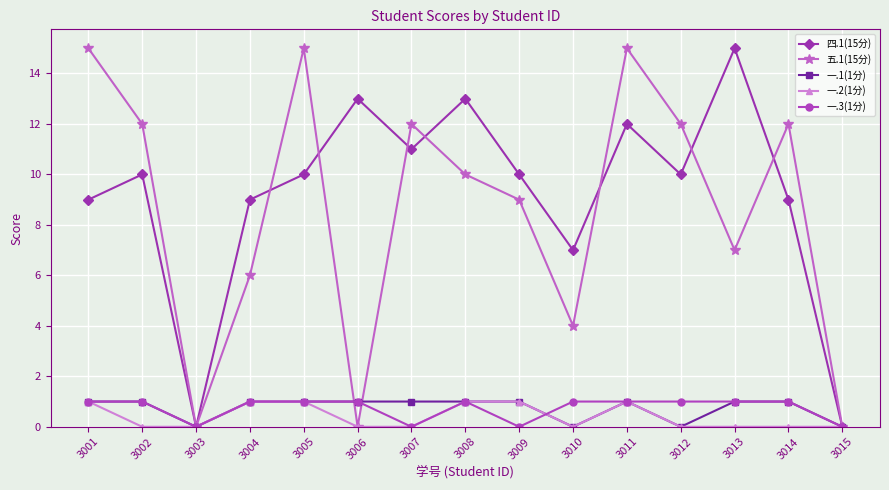

What is the difference between the 四.1(15分) values at 3006 and 3004?

4